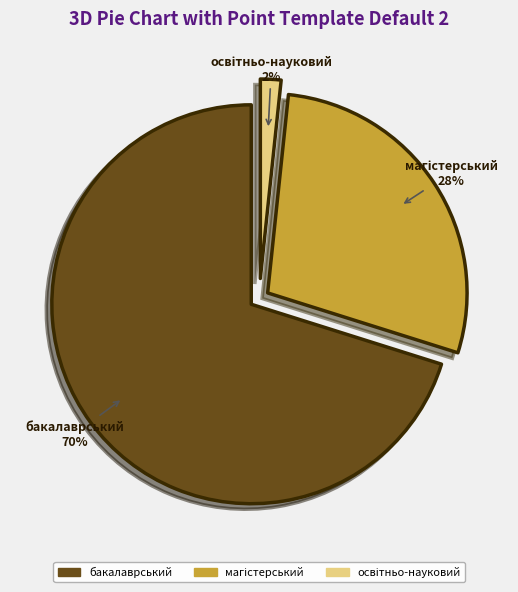

Which category has the biggest portion of the pie?

бакалаврський